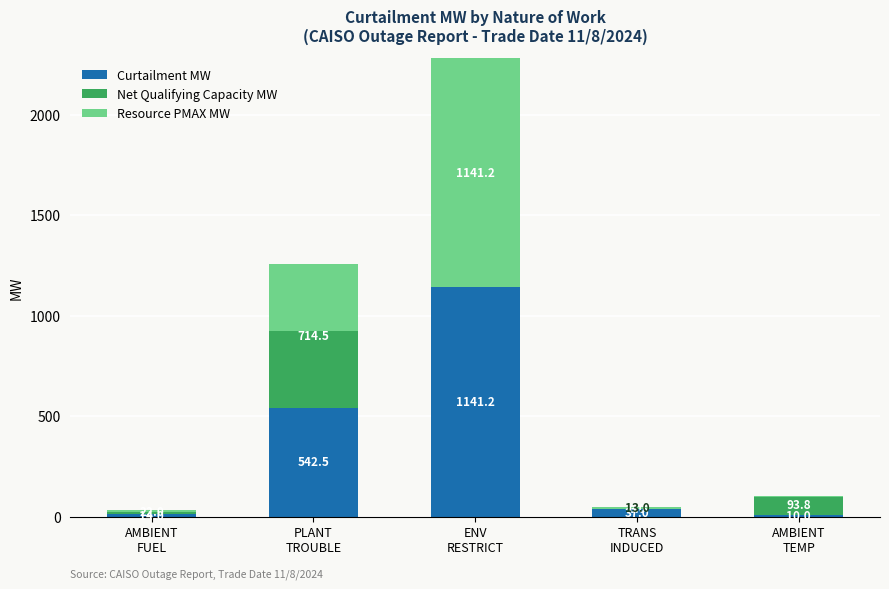

Is it true that Curtailment MW equals 1141.2 at ENV
RESTRICT?

True